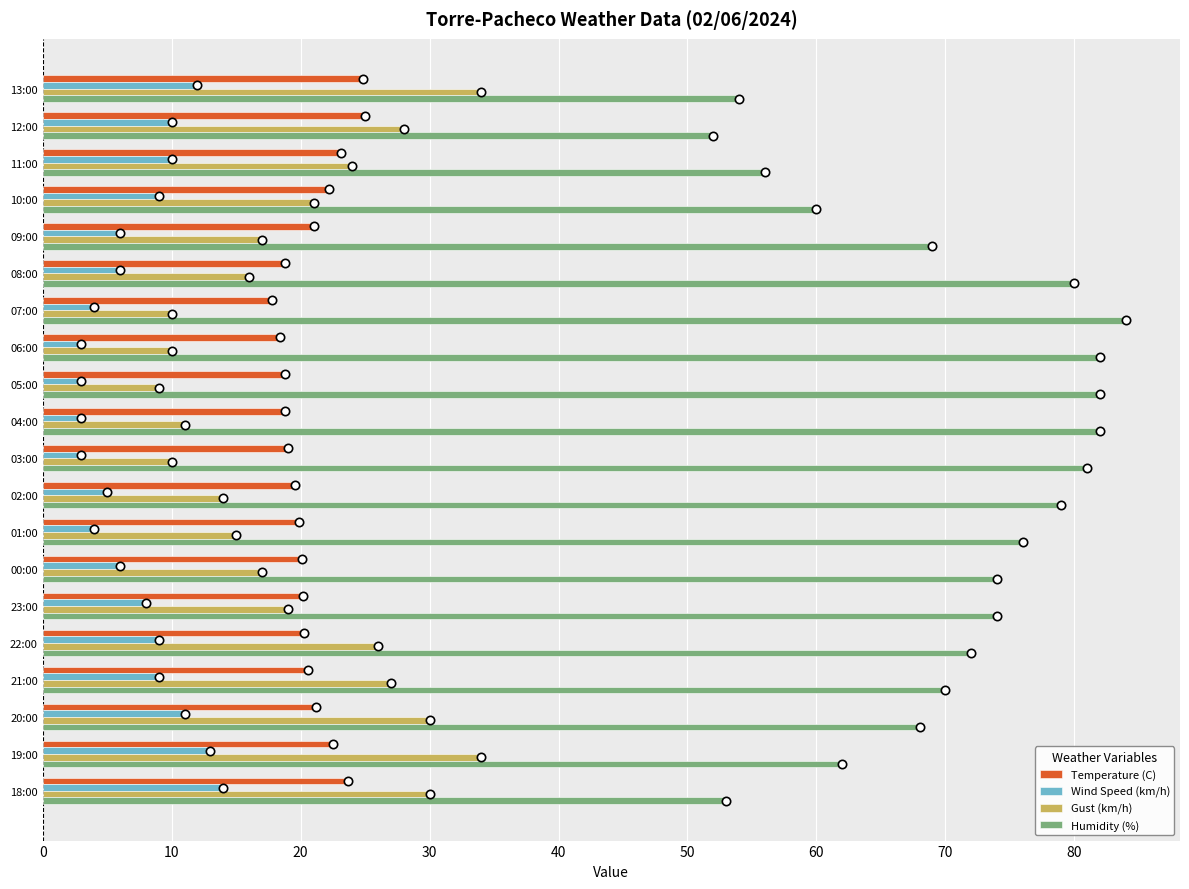

Is it true that Humidity (%) equals 80.9 at 13:00?

False